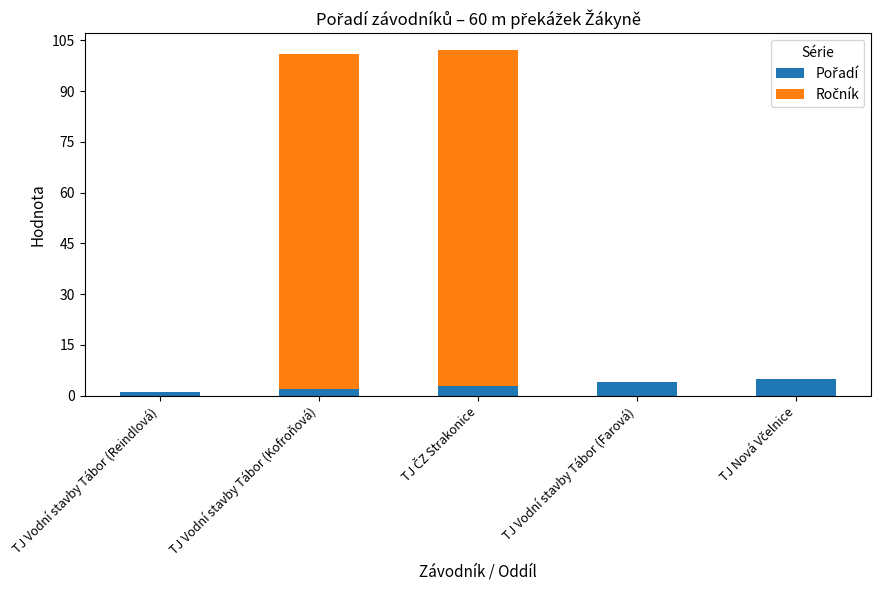

At how many categories does at least one series exceed 57?

2